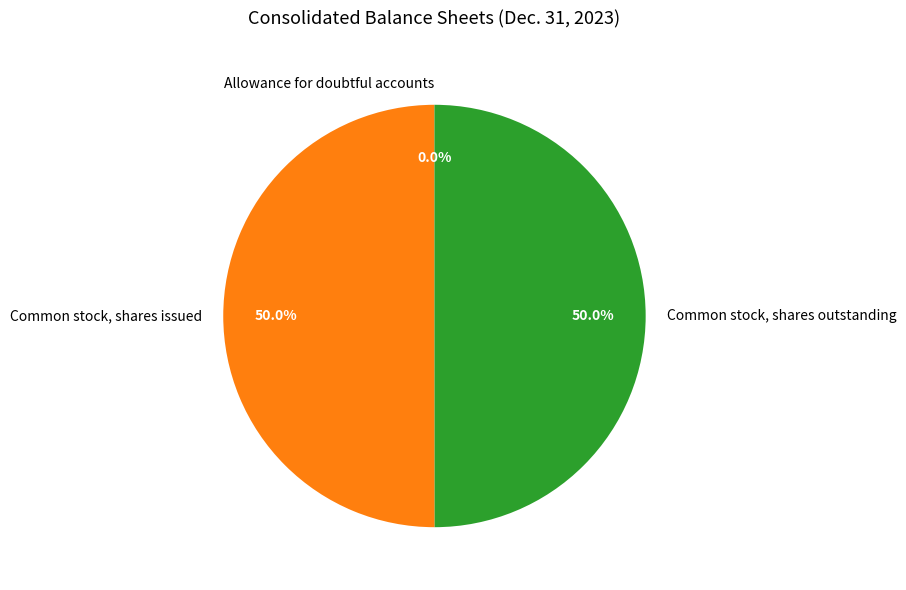

Is the sum of Common stock, shares outstanding and Common stock, shares issued greater than half?

Yes